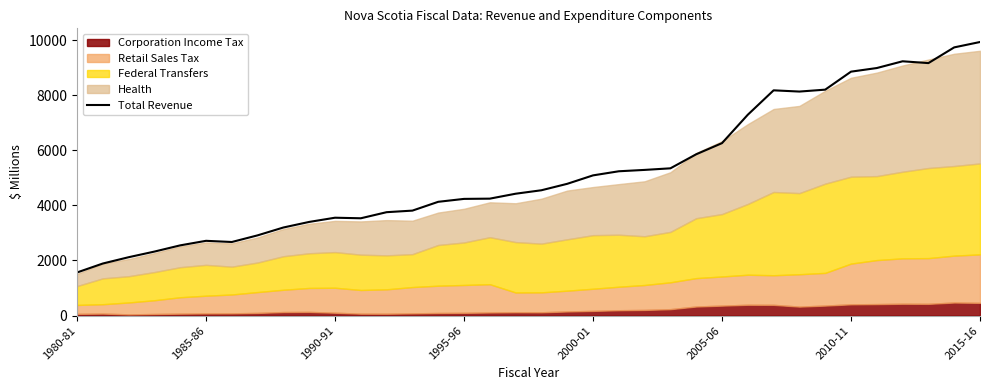

At which label does Total Revenue reach its minimum?

1980-81